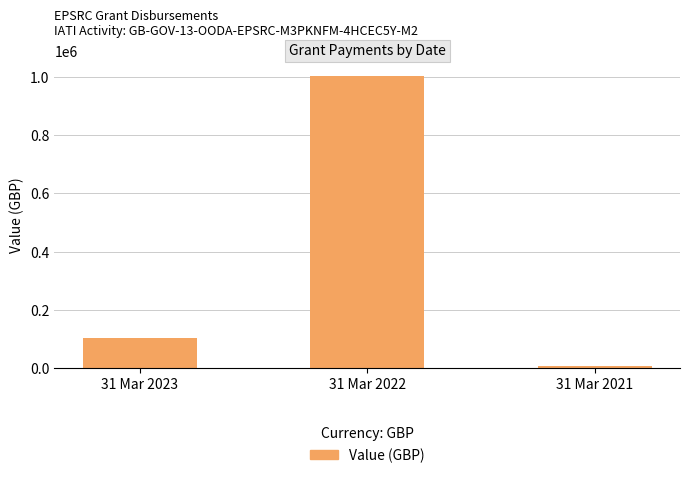

True or false: the data shows 104171.6 at 31 Mar 2023.

True